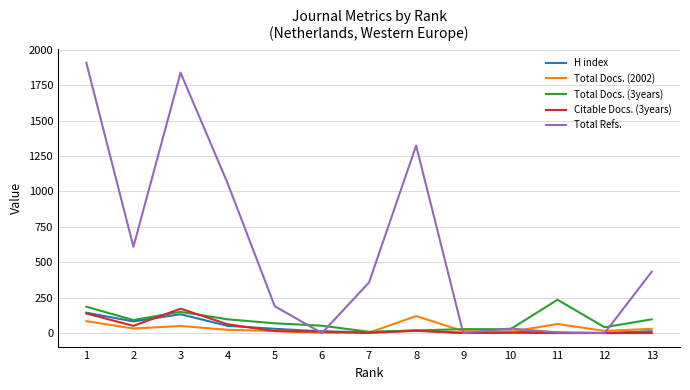

What is the sum of all Citable Docs. (3years) values?

466